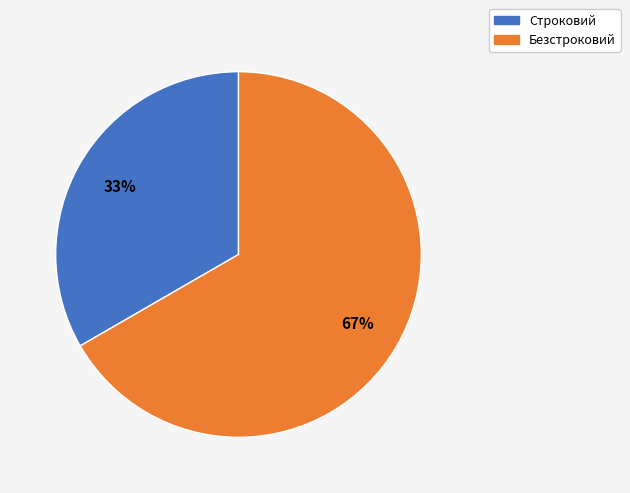

Which has a higher value, Безстроковий or Строковий?

Безстроковий